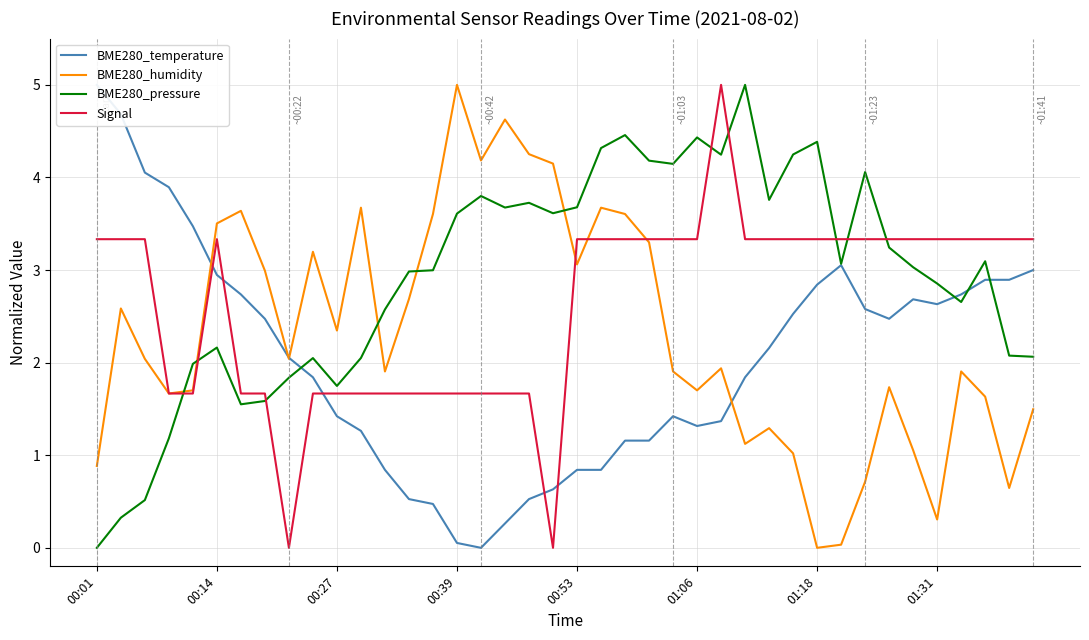

True or false: BME280_humidity has a value of 5.0 at 00:39.

True